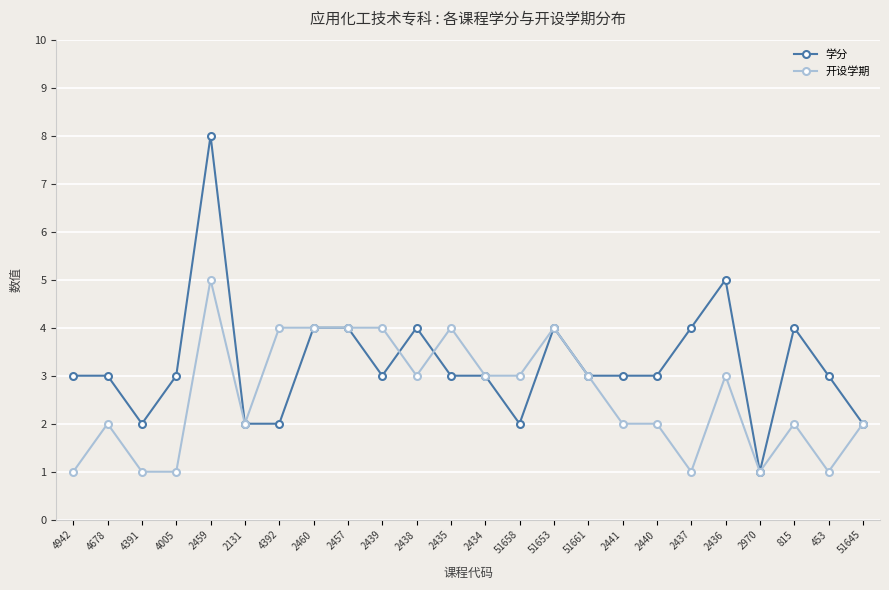

What is the value of the 学分 point at the 16th from the left?

3